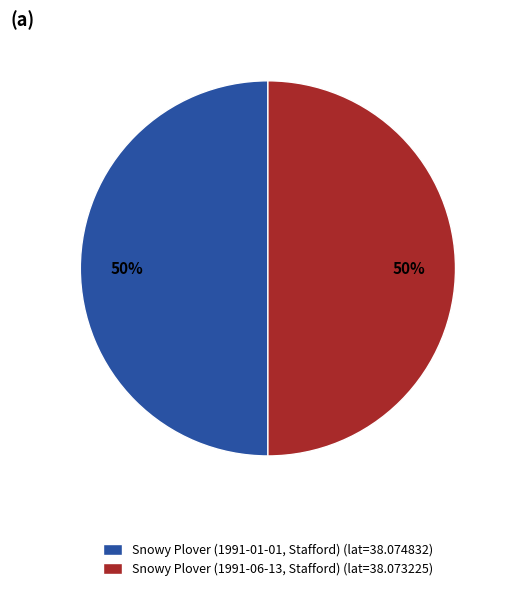

To the nearest percent, what portion does Snowy Plover (1991-06-13, Stafford) represent?

50%